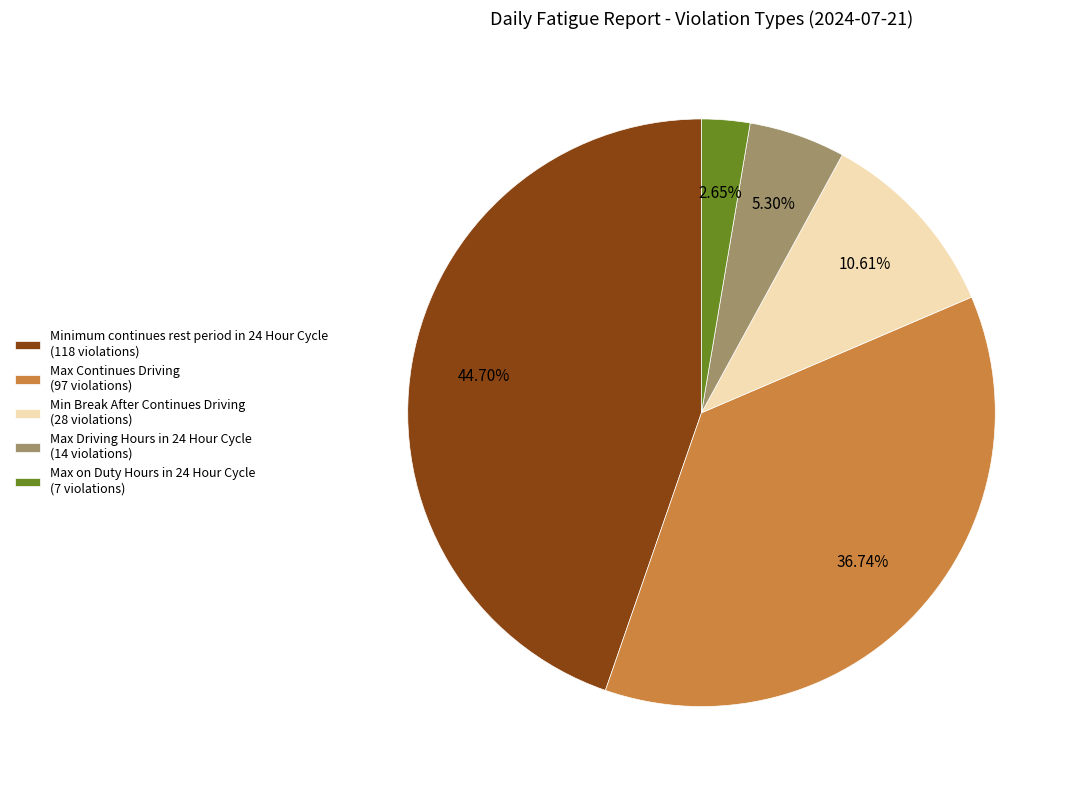

What is the ratio of the value at Min Break After Continues Driving to the value at Minimum continues rest period in 24 Hour Cycle?

0.2